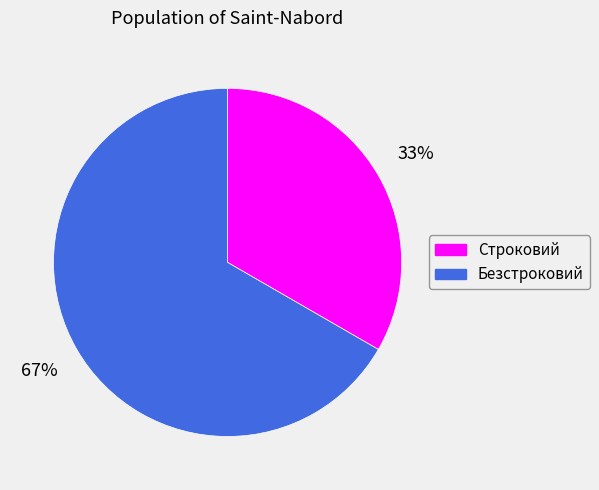

Which slice is the smallest?

Строковий